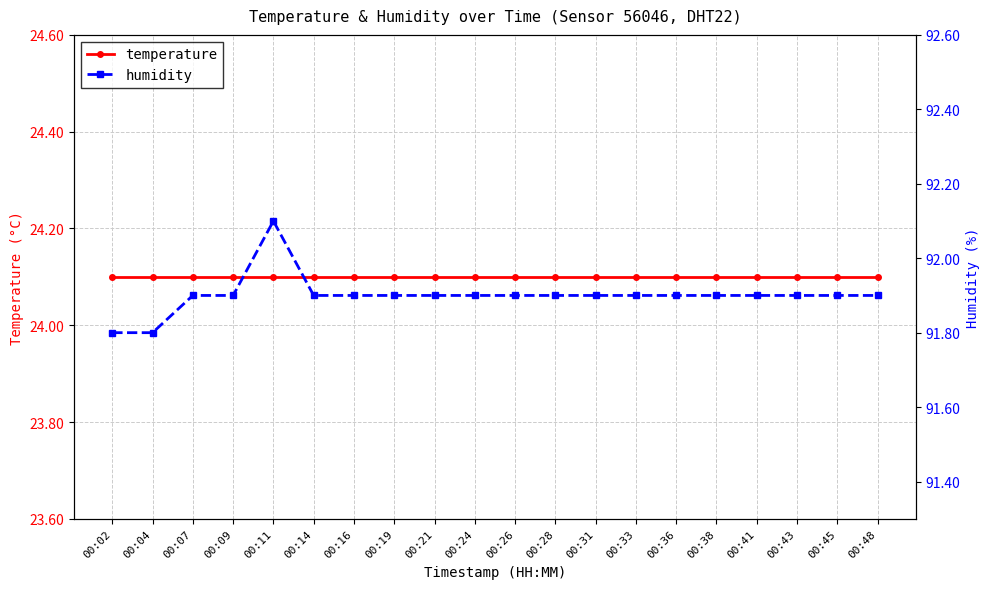

True or false: temperature has more than 2 interior local peaks.

False